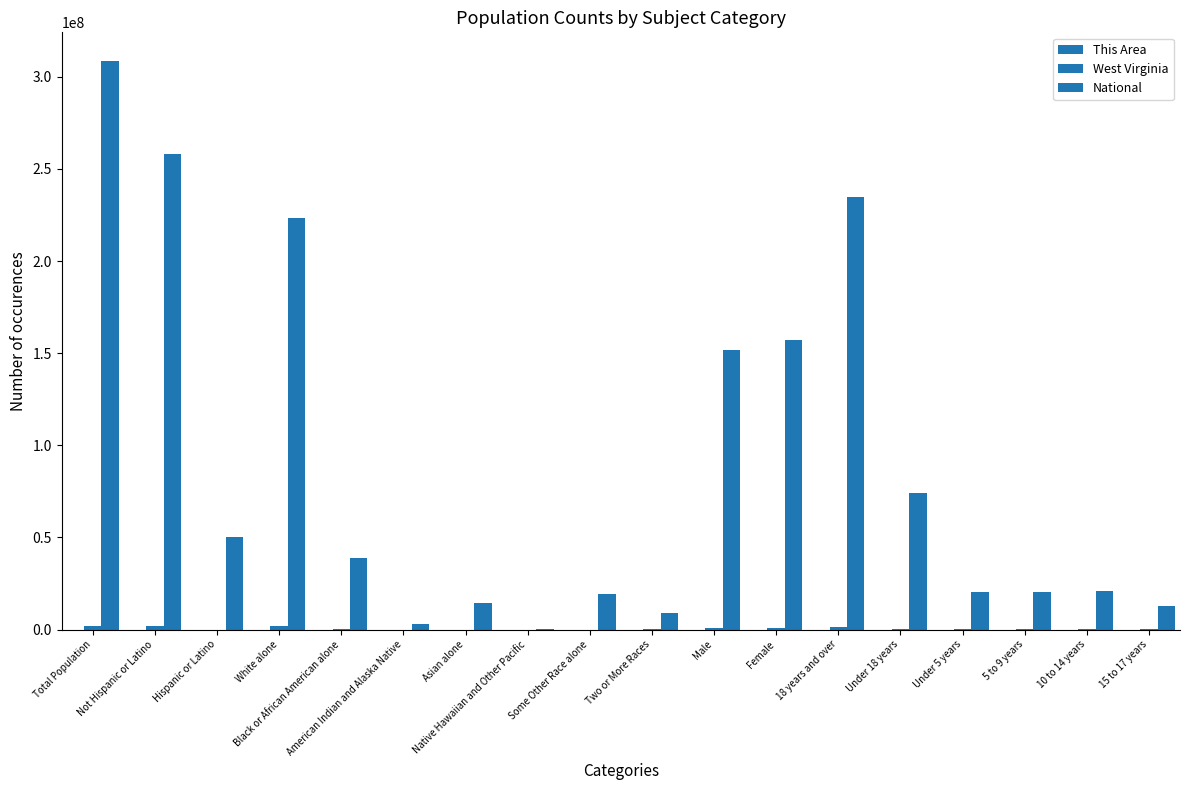

Rank the categories by This Area value from highest to lowest.

Total Population, Not Hispanic or Latino, White alone, 18 years and over, Male, Female, Under 18 years, 10 to 14 years, Under 5 years, 5 to 9 years, 15 to 17 years, Hispanic or Latino, Two or More Races, Black or African American alone, Some Other Race alone, American Indian and Alaska Native, Asian alone, Native Hawaiian and Other Pacific